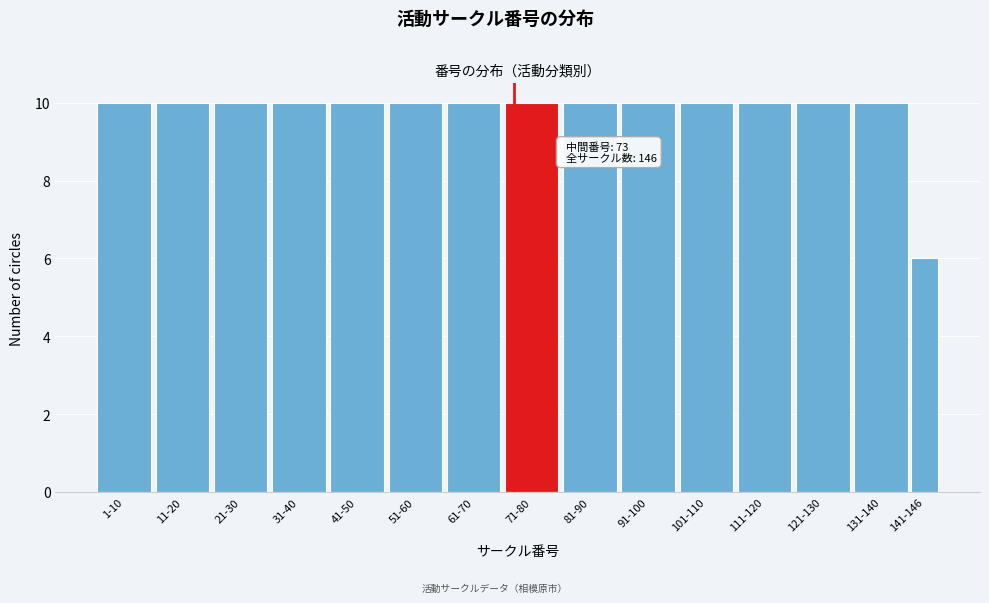

Reading left to right, what are all the values shown in this chart?

1-10=10	11-20=10	21-30=10	31-40=10	41-50=10	51-60=10	61-70=10	71-80=10	81-90=10	91-100=10	101-110=10	111-120=10	121-130=10	131-140=10	141-146=6